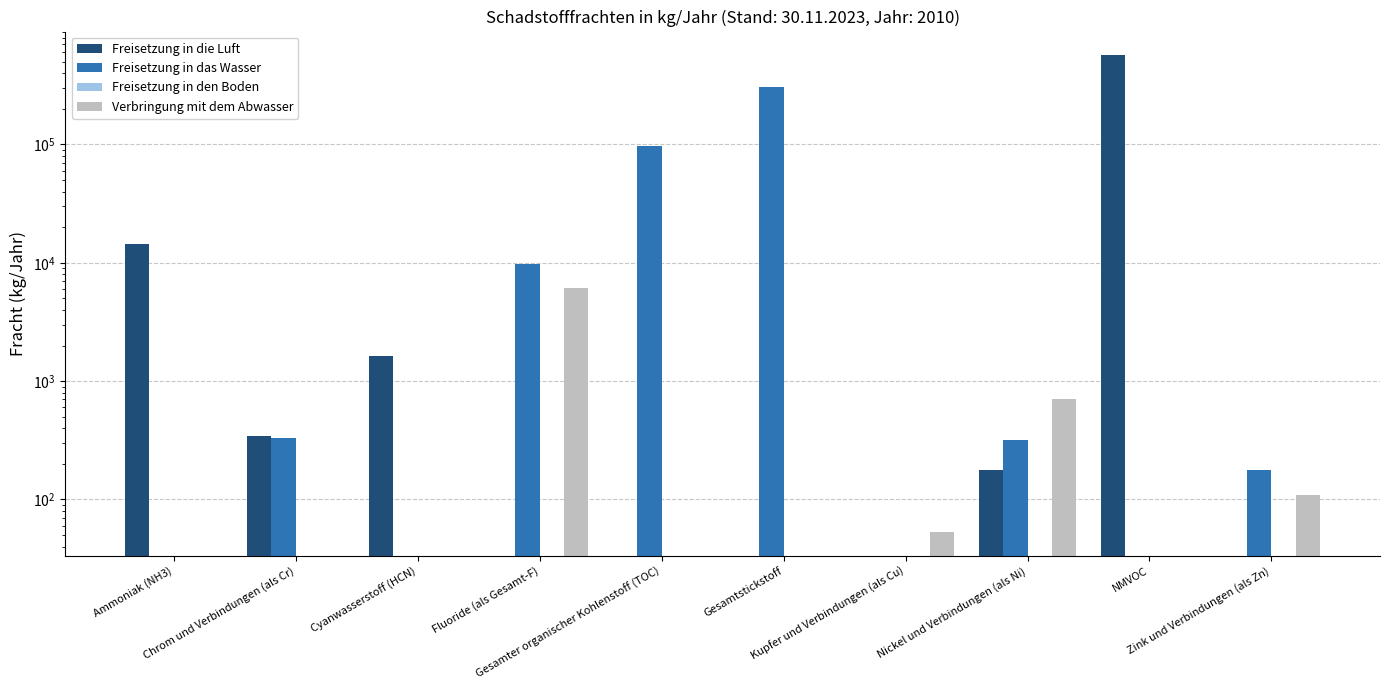

How many data points in Freisetzung in das Wasser are less than 319?

5